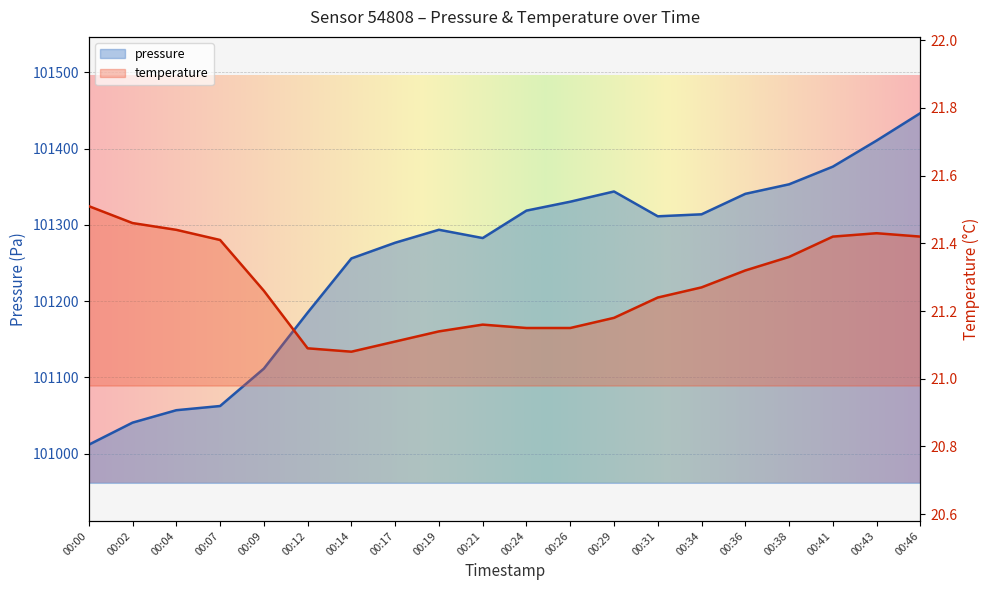

At which category does pressure reach its first local valley?

00:21